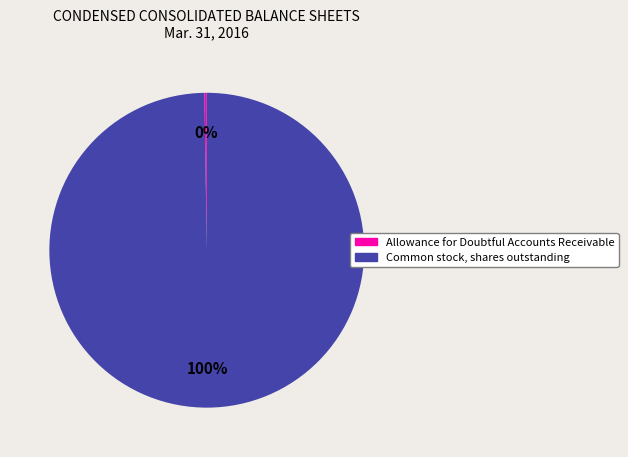

Is Common stock, shares outstanding the majority of the pie?

Yes